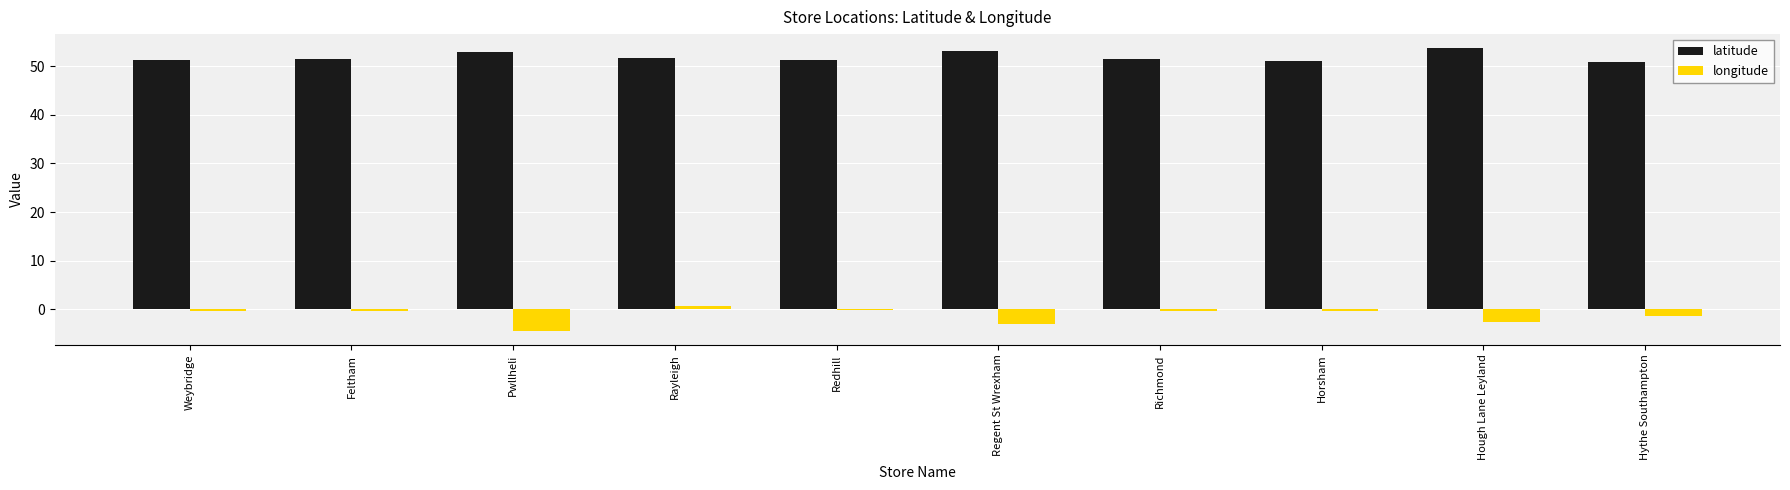

What is the total value across all series at Hough Lane Leyland?

51.0